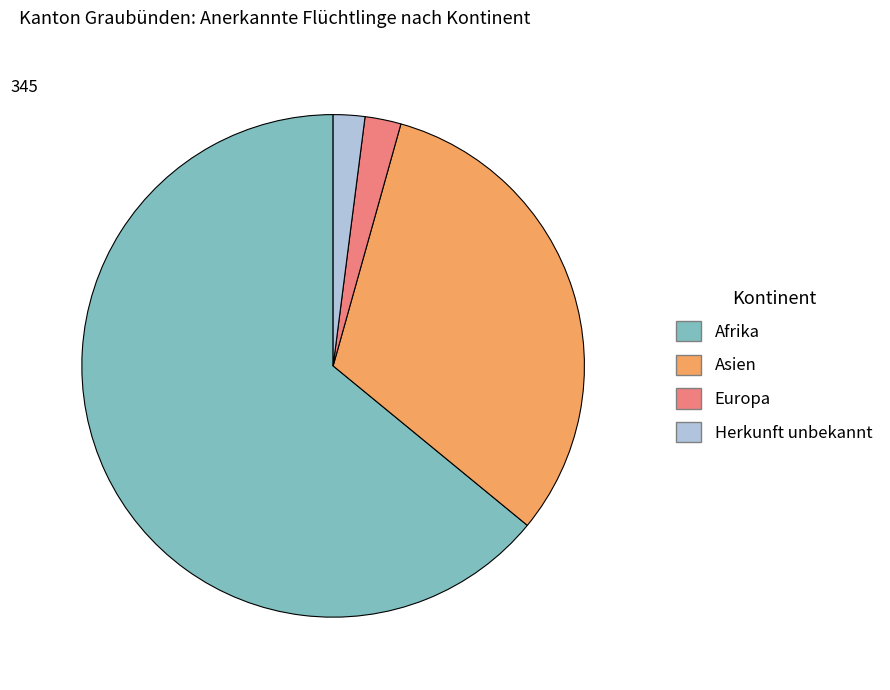

Combined, do Herkunft unbekannt and Afrika account for over 50%?

Yes